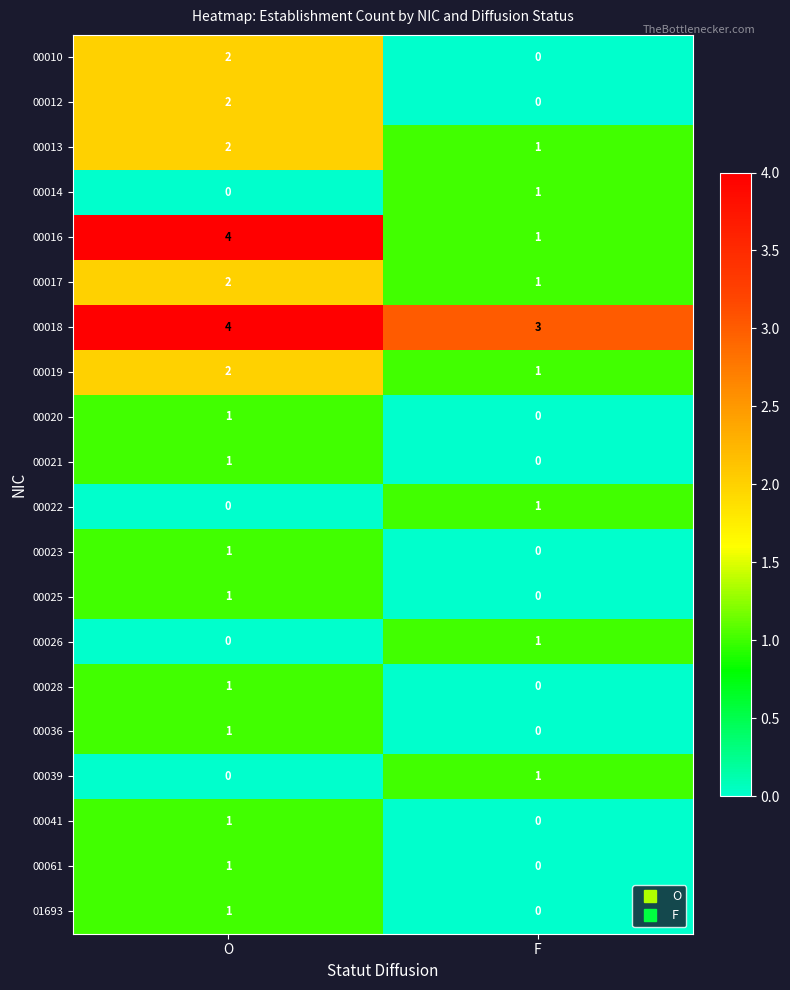

What is the maximum value shown in the chart?

4